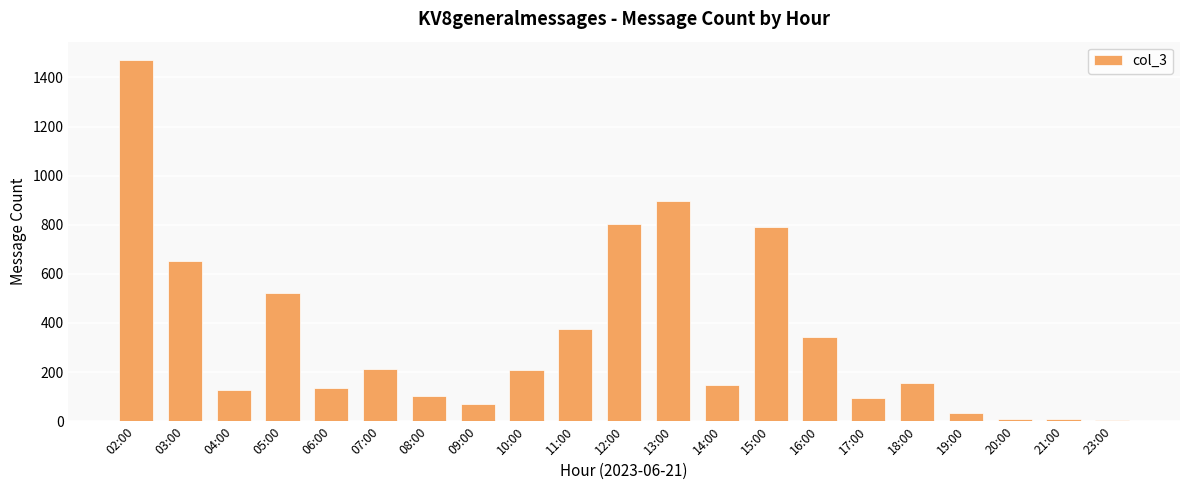

The value at 11:00 is 375. True or false?

True